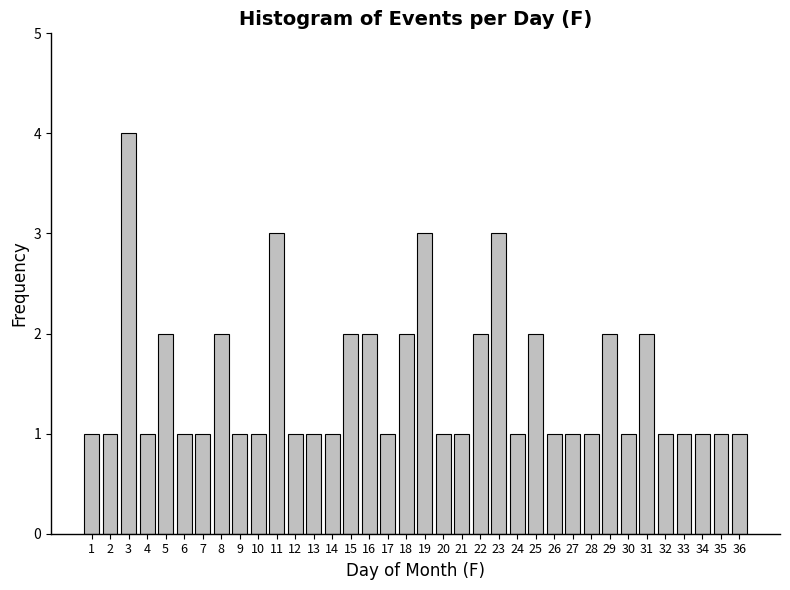

The value at 4 is 0. True or false?

False